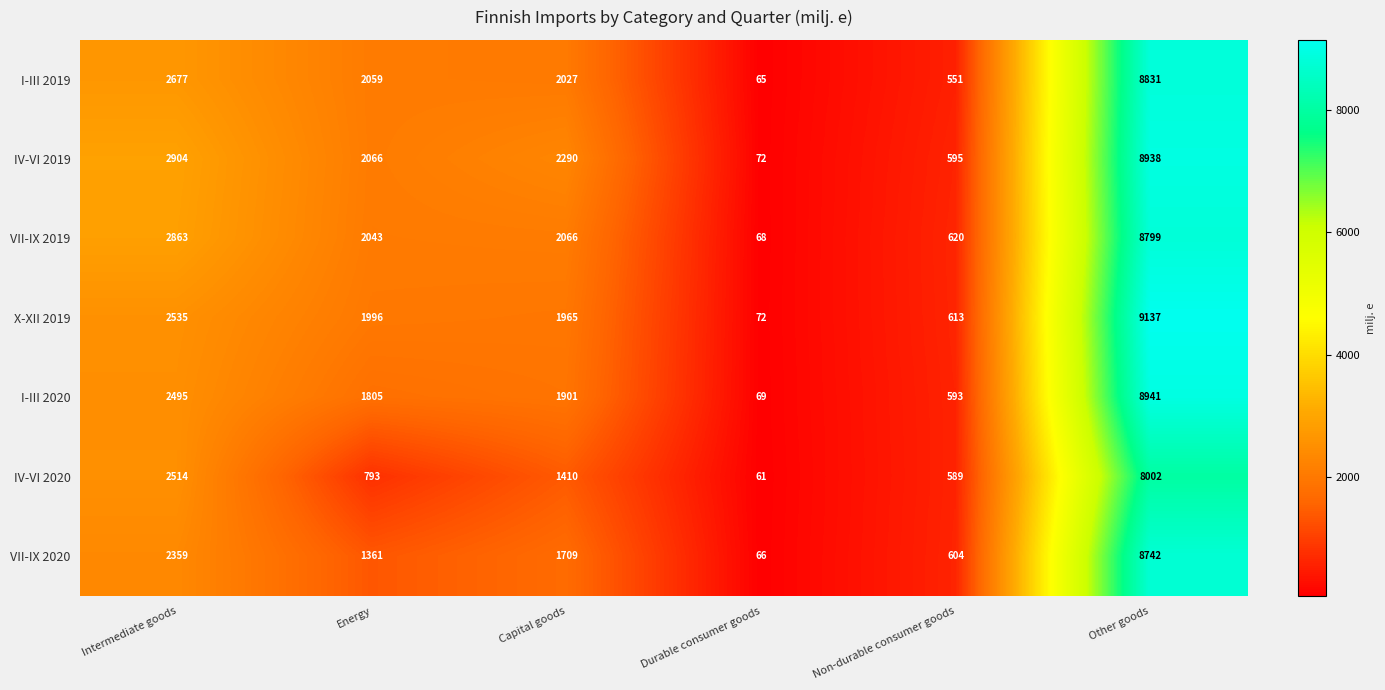

True or false: IV-VI 2019 has a value of 525 at Capital goods.

False